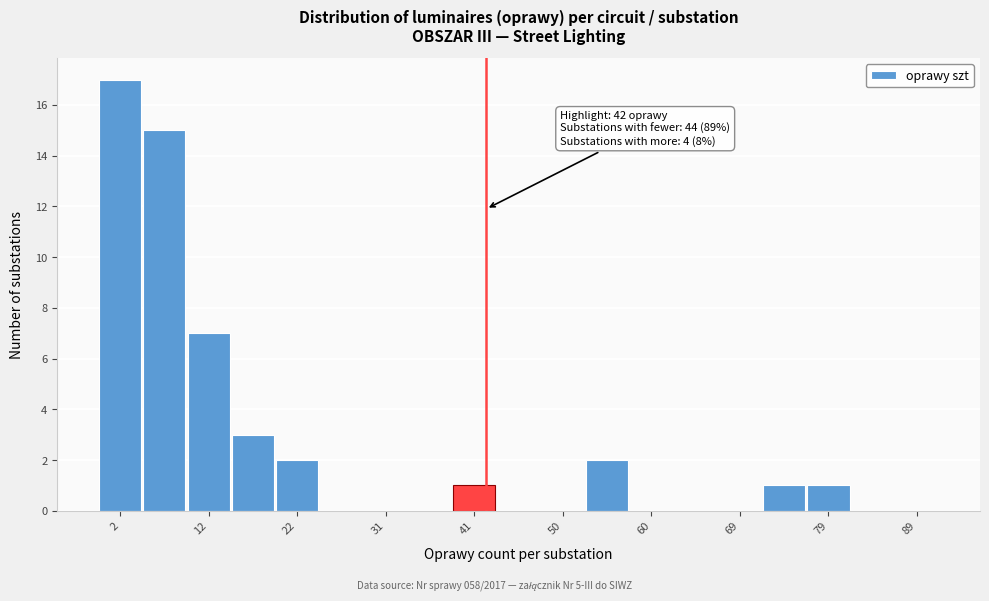

Which range on the x-axis has the tallest bar?

0 to 5